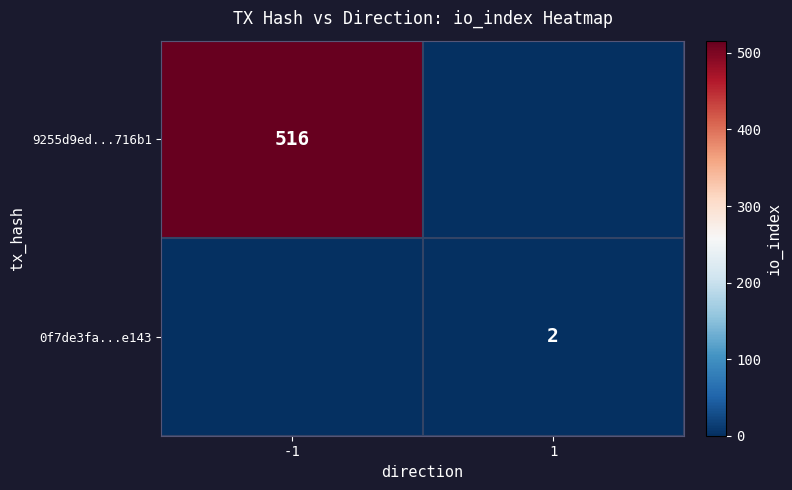

The 9255d9ed...716b1 series shows 516 at -1. True or false?

True